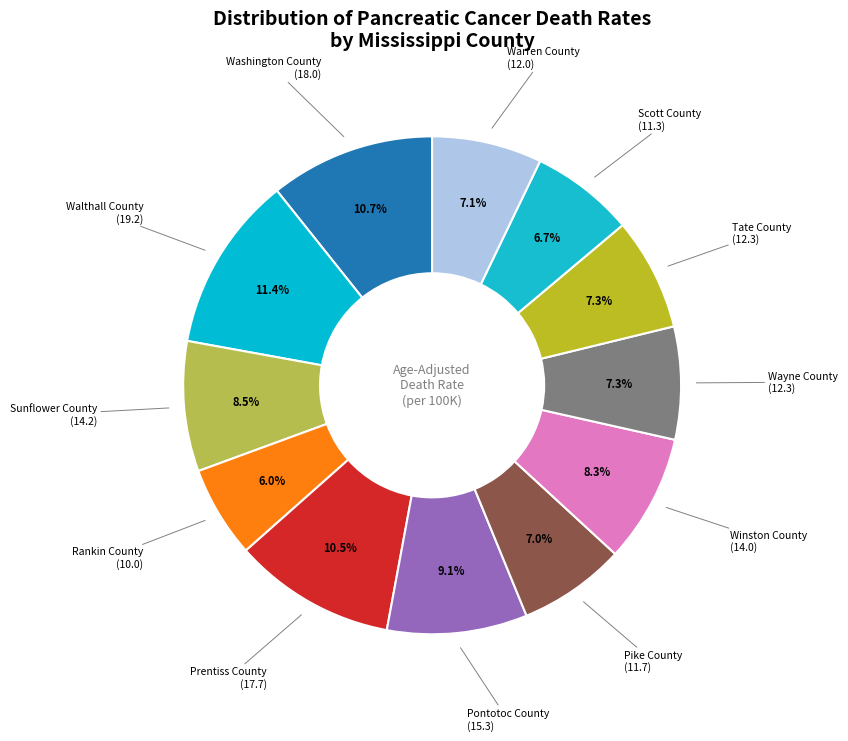

What is the smallest slice in the pie chart?

Rankin County